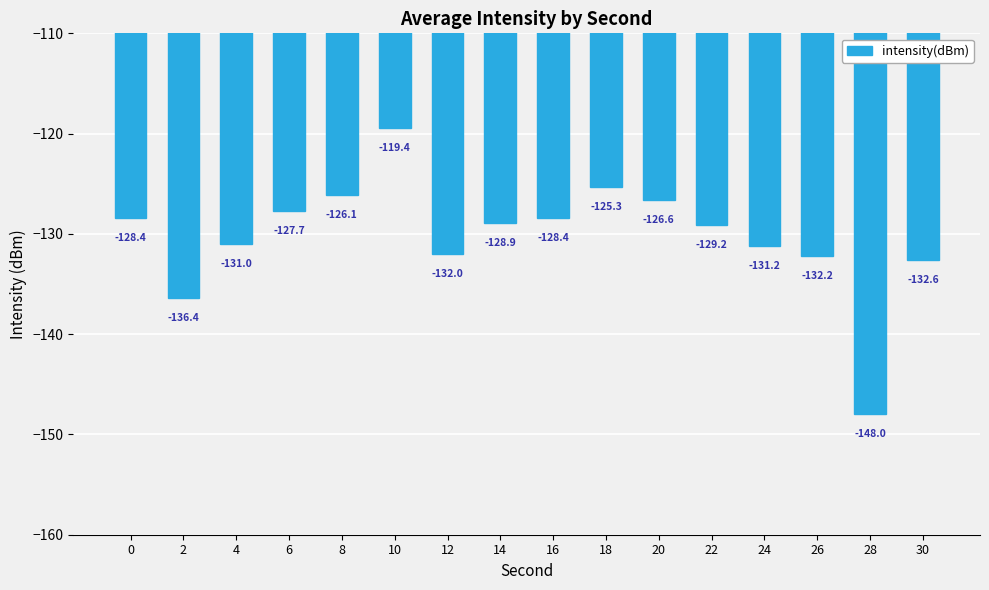

Which label corresponds to the largest value in the chart?

10